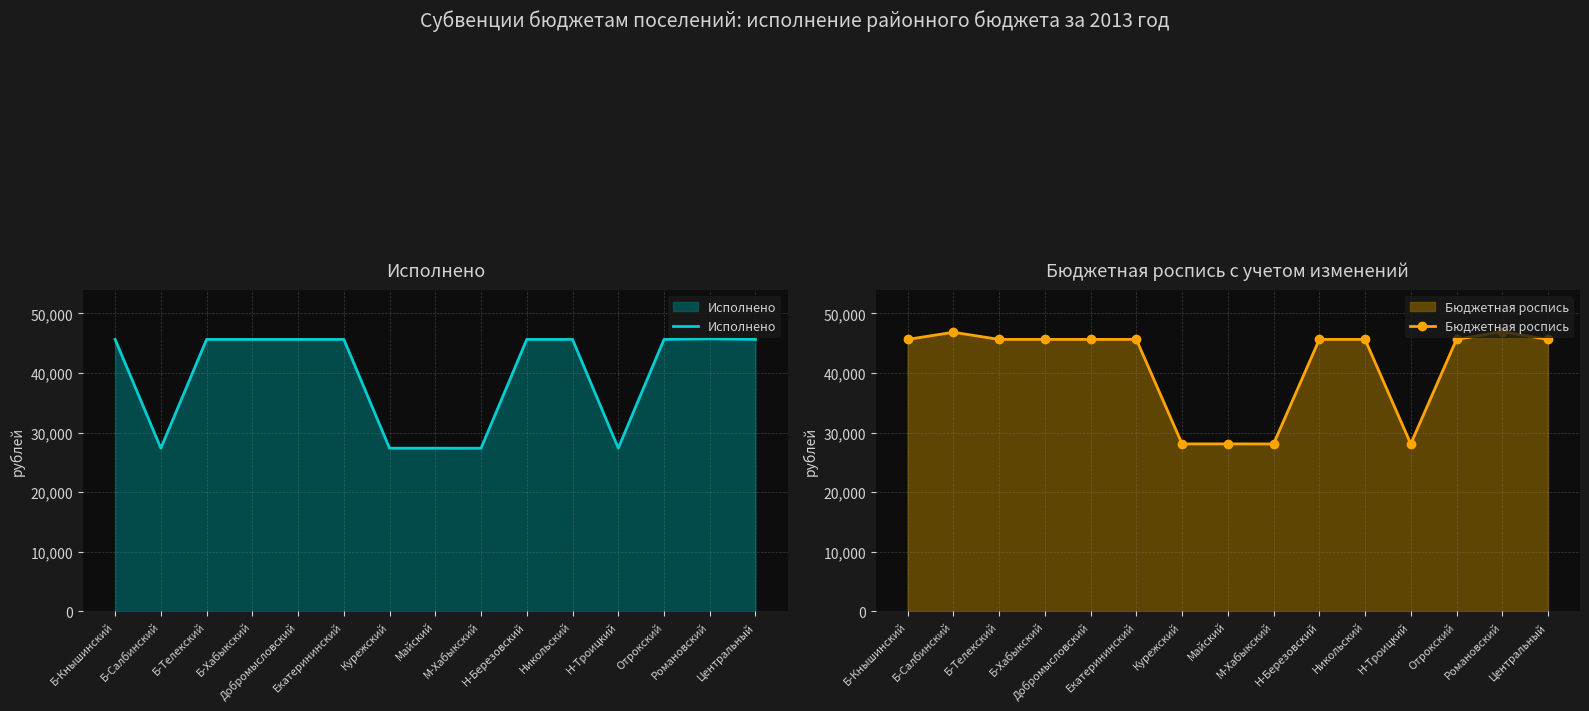

At which label is Бюджетная роспись closest to 37513?

Б-Кнышинский